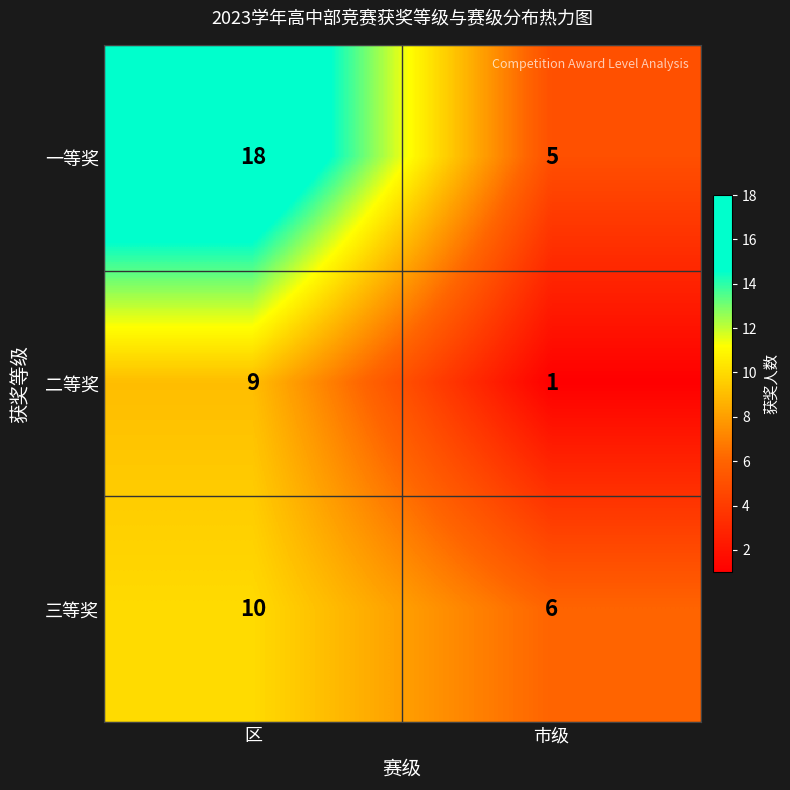

Count the number of categories in the chart.

2